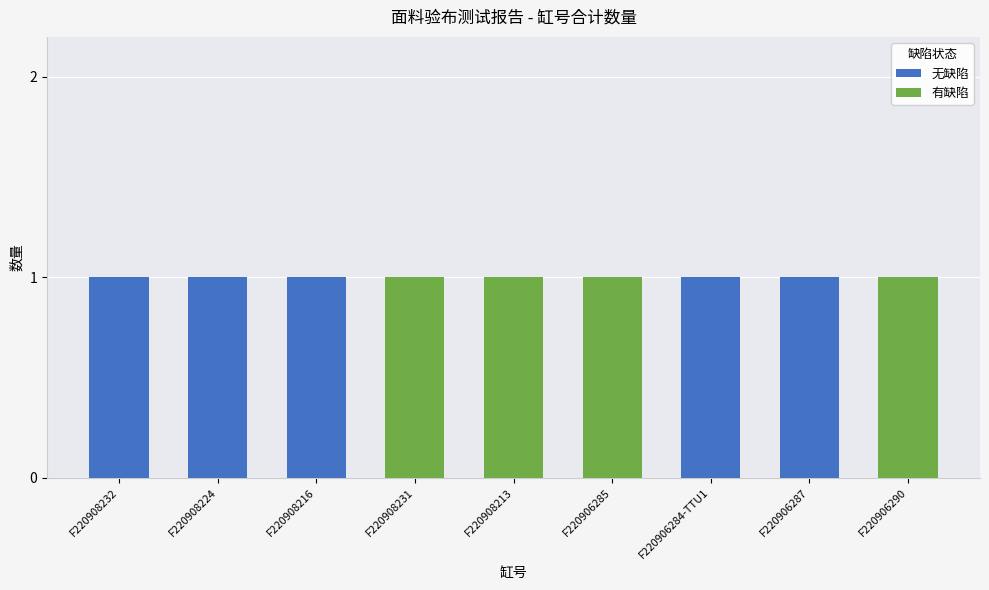

True or false: 无缺陷 has a value of 1 at F220908213.

False